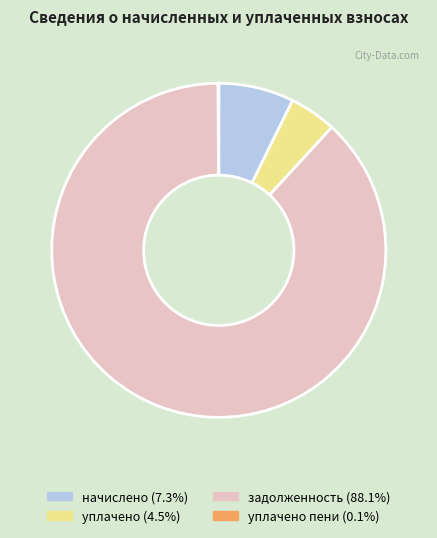

Does any single category account for the majority?

Yes